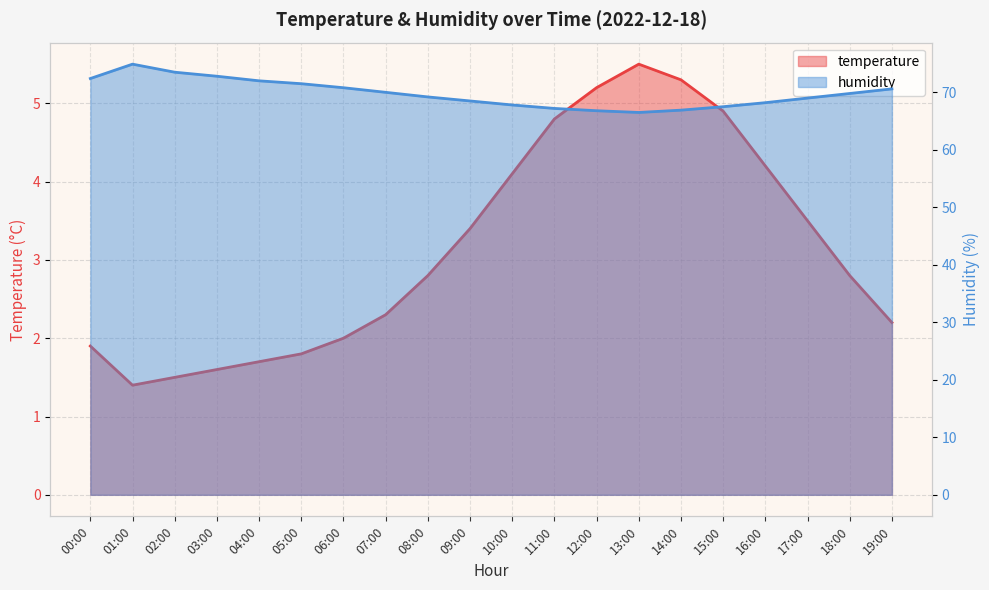

True or false: temperature has more than 1 points higher than both neighbors.

False